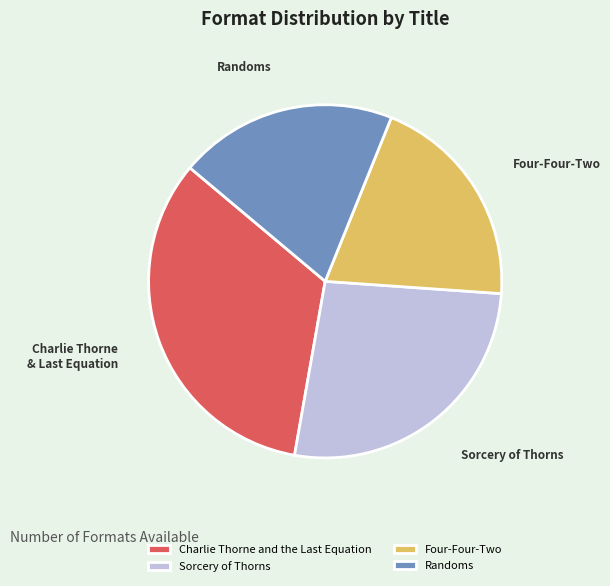

Does Sorcery of Thorns account for over 50% of the chart?

No